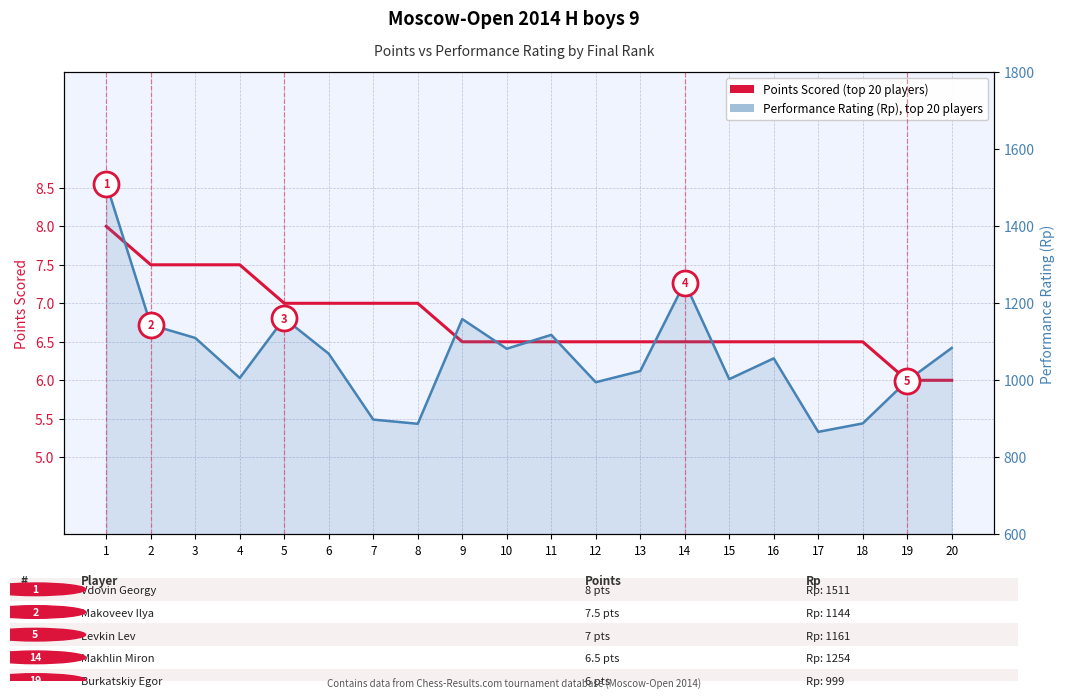

Reading left to right, list all the values displayed in this chart.

Points Scored (top 20 players): 8.0	7.5	7.5	7.5	7.0	7.0	7.0	7.0	6.5	6.5	6.5	6.5	6.5	6.5	6.5	6.5	6.5	6.5	6.0	6.0
Performance Rating (Rp), top 20 players: 1511.0	1144.0	1110.0	1006.0	1161.0	1069.0	898.0	887.0	1159.0	1082.0	1118.0	995.0	1024.0	1254.0	1003.0	1057.0	866.0	888.0	999.0	1084.0